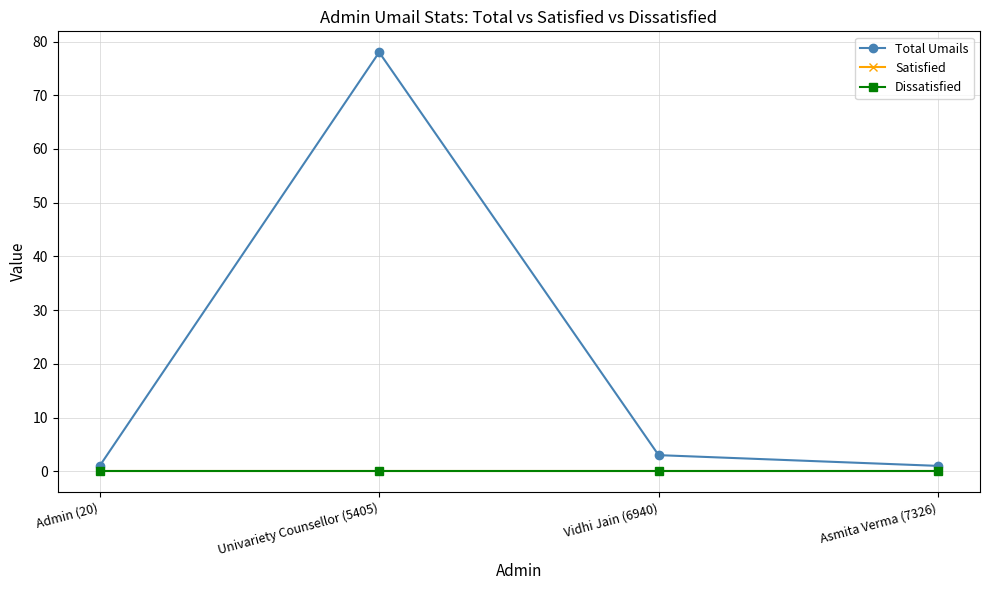

At which label is Total Umails closest to 39?

Vidhi Jain (6940)